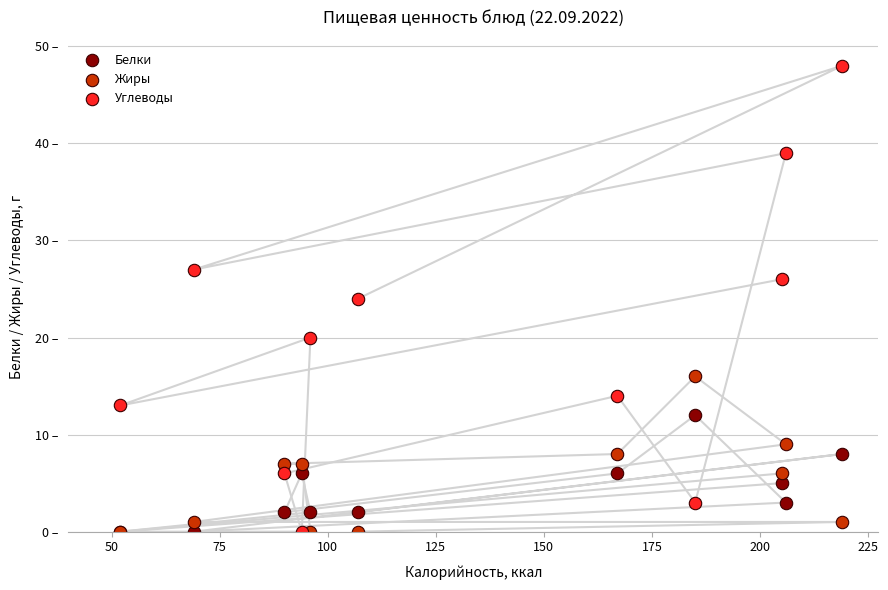

Which series contains the highest Y value?

Углеводы